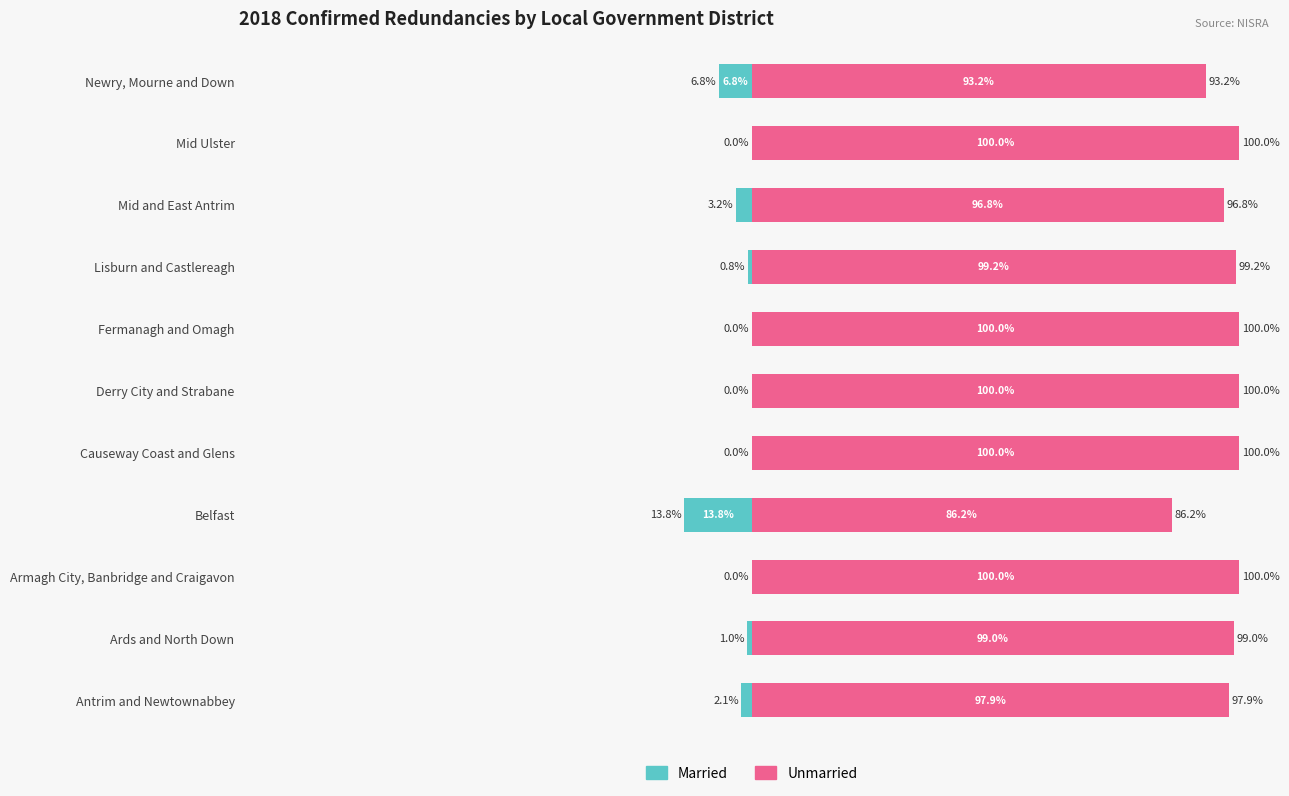

Which series has the widest spread of values?

Unmarried